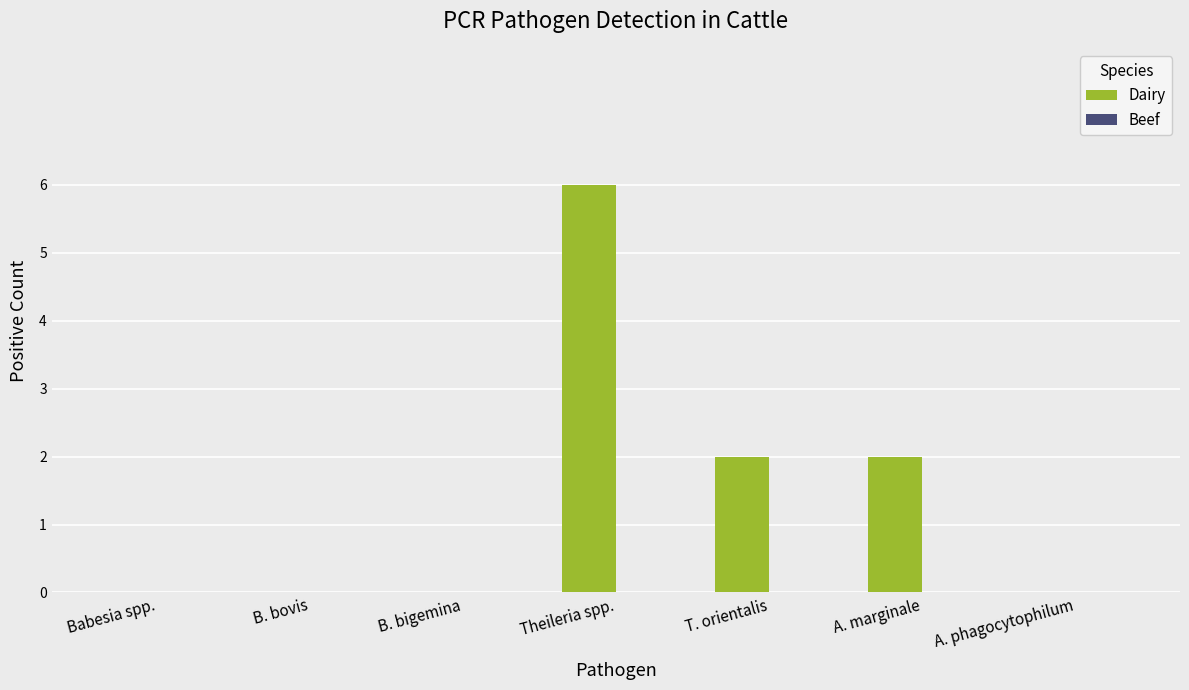

What is the sum of all values?

10